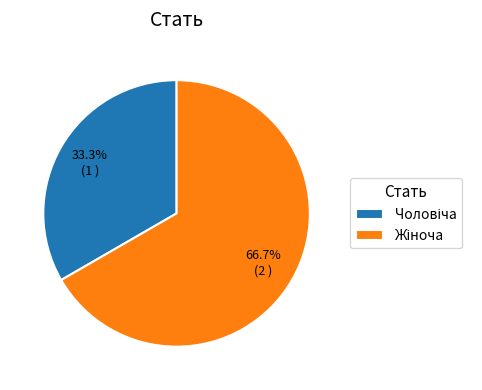

Does any single category account for the majority?

Yes